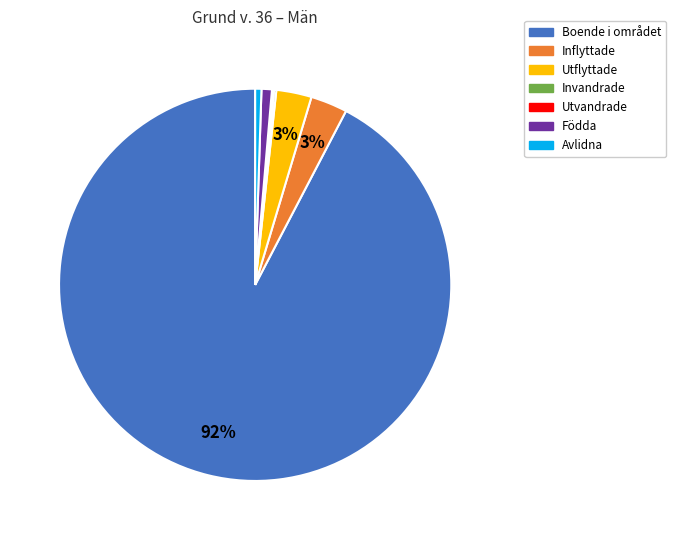

Which has a higher value, Födda or Inflyttade?

Inflyttade